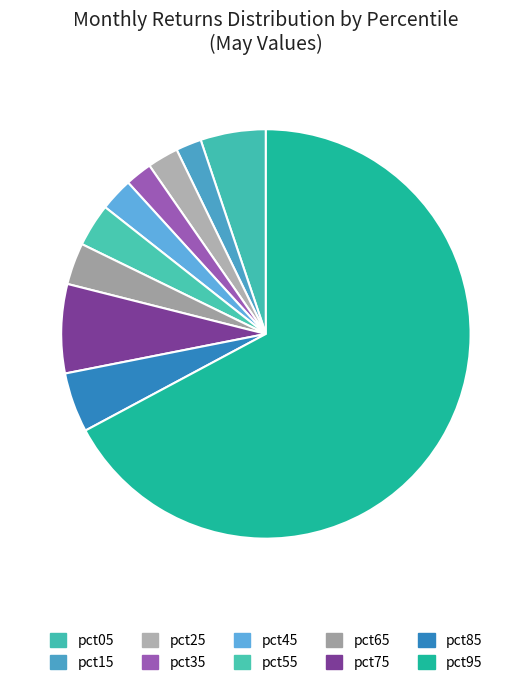

To the nearest percent, what is the difference between the largest and smallest slice percentages?

65%